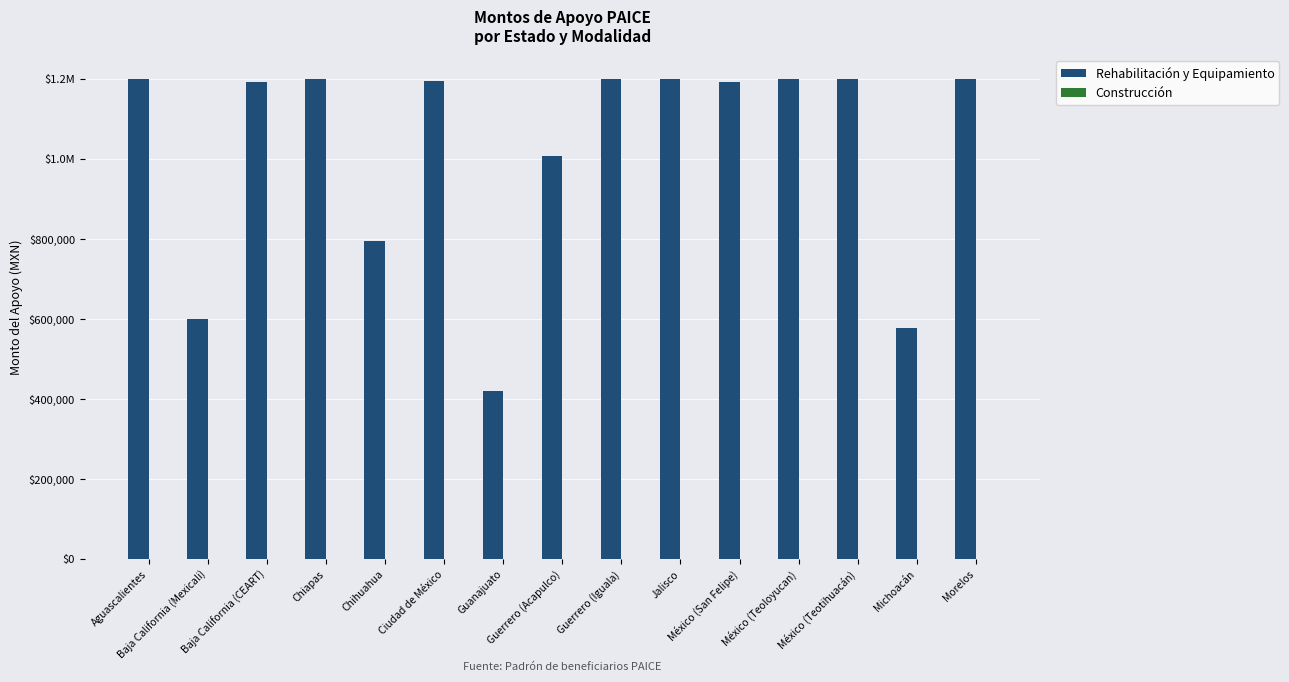

Are the bars horizontal?

No